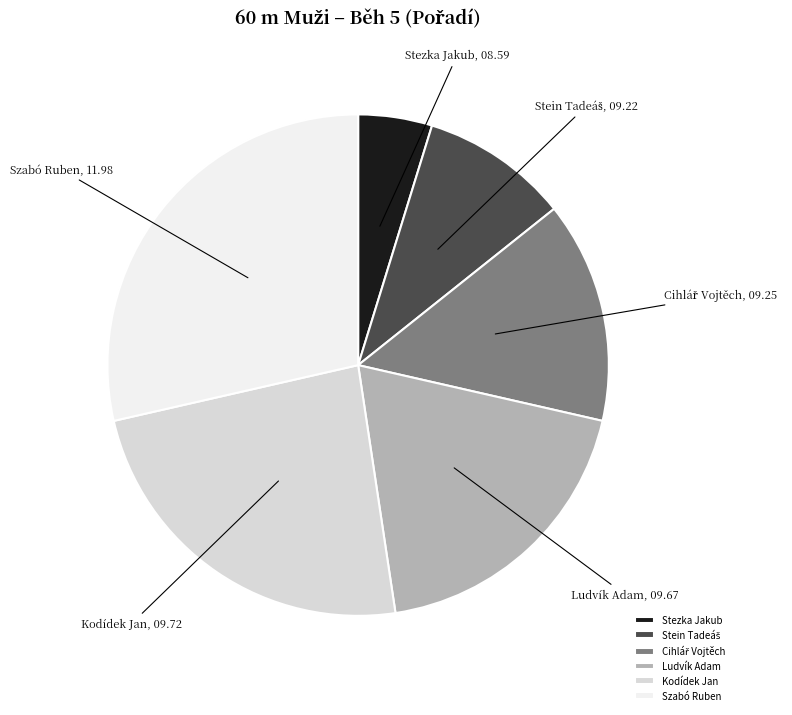

True or false: Kodídek Jan accounts for 18% of the total.

False